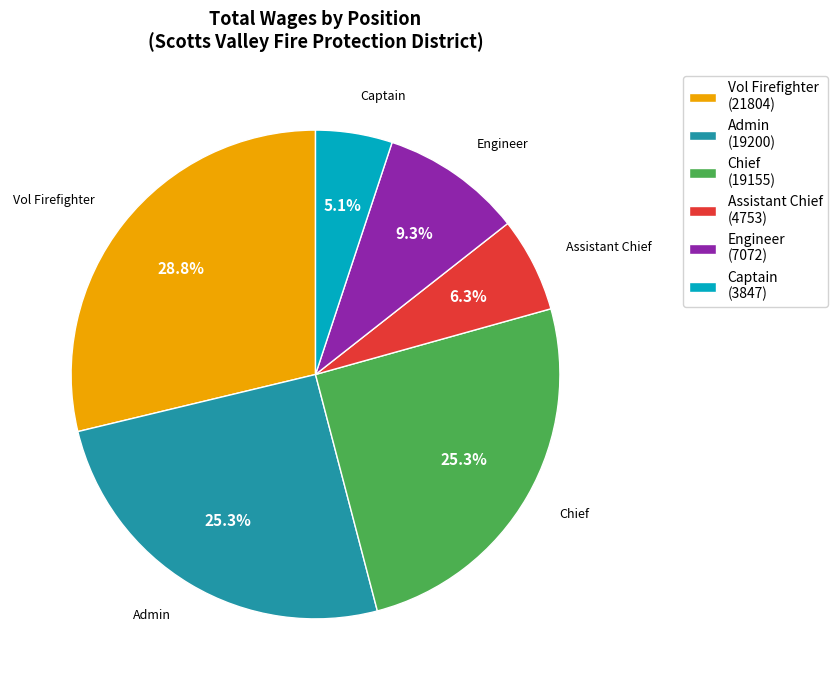

To the nearest percent, what is the average slice percentage?

17%